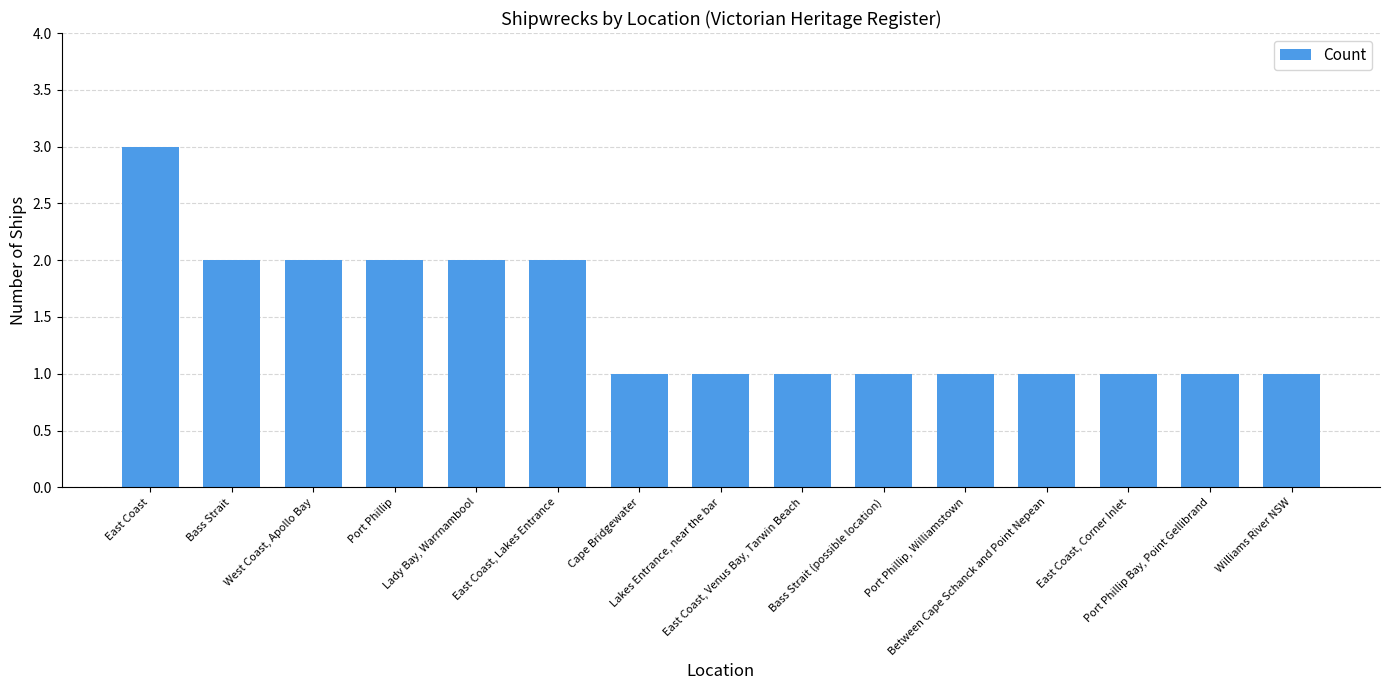

How many data points does each series have?

15